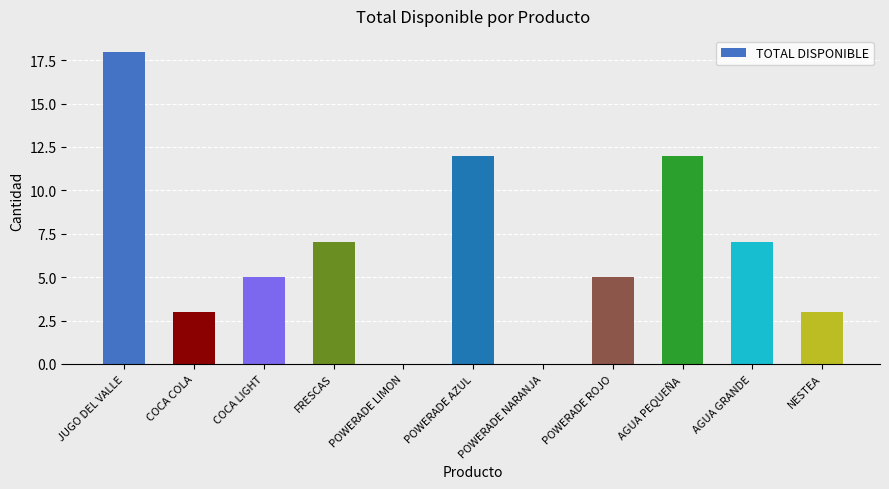

Which category has the highest value across all series?

JUGO DEL VALLE